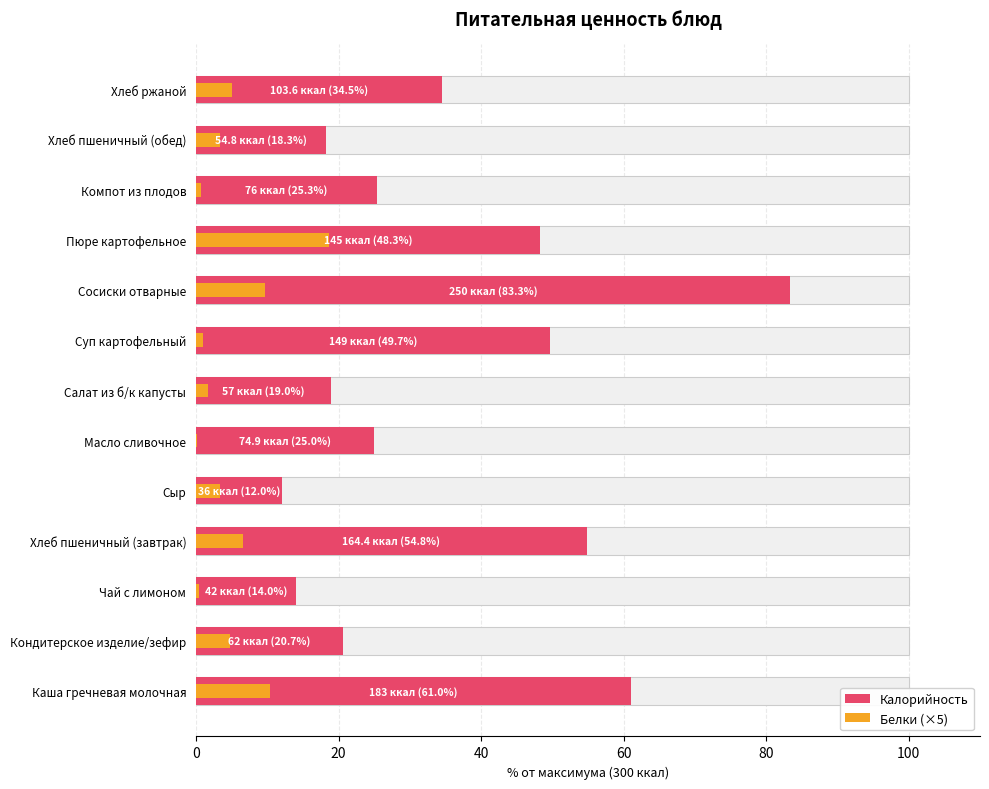

What are all the series names shown in the legend?

Калорийность, Белки (×5)